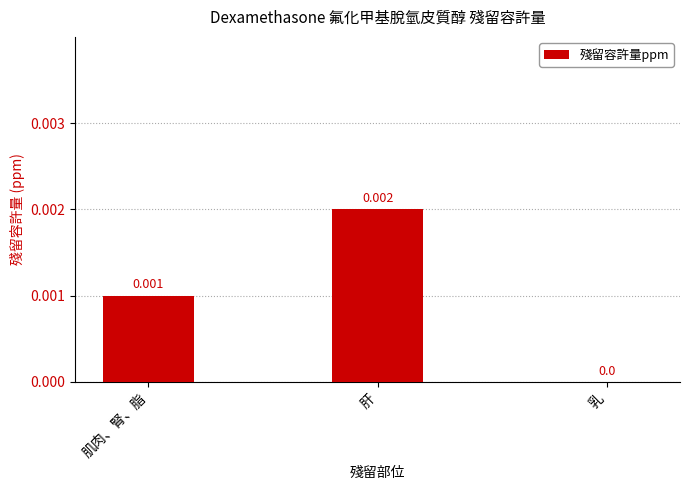

Count the values in the range 0 to 1.

3